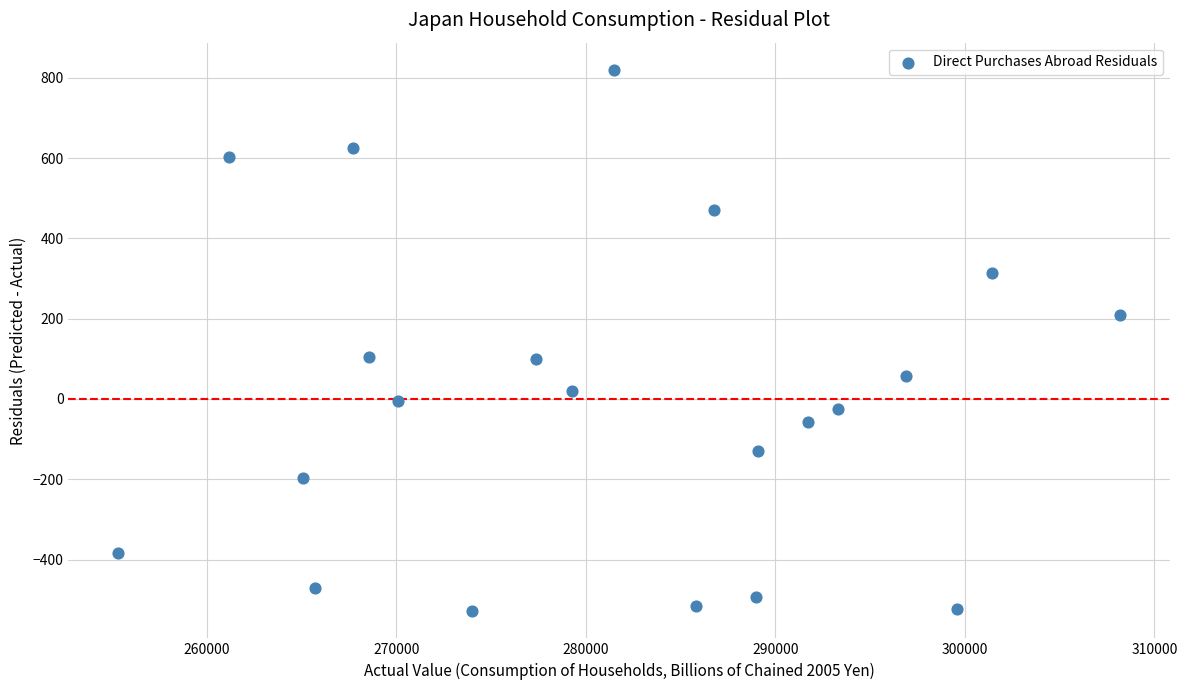

What is the range of X values (max minus min)?

52853.8